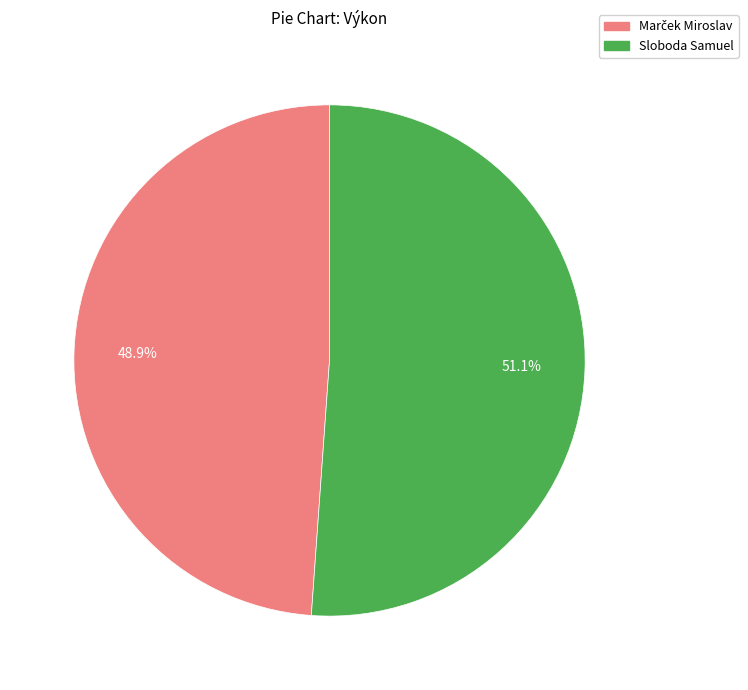

Does any single category account for the majority?

Yes